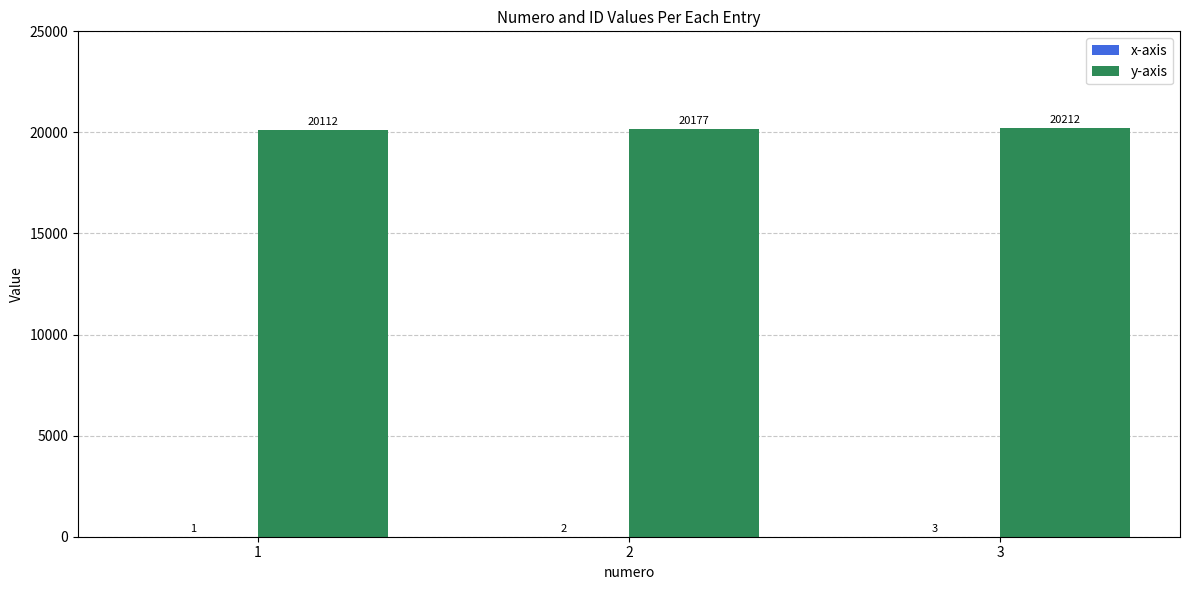

True or false: y-axis has a value of 20112 at 1.

True